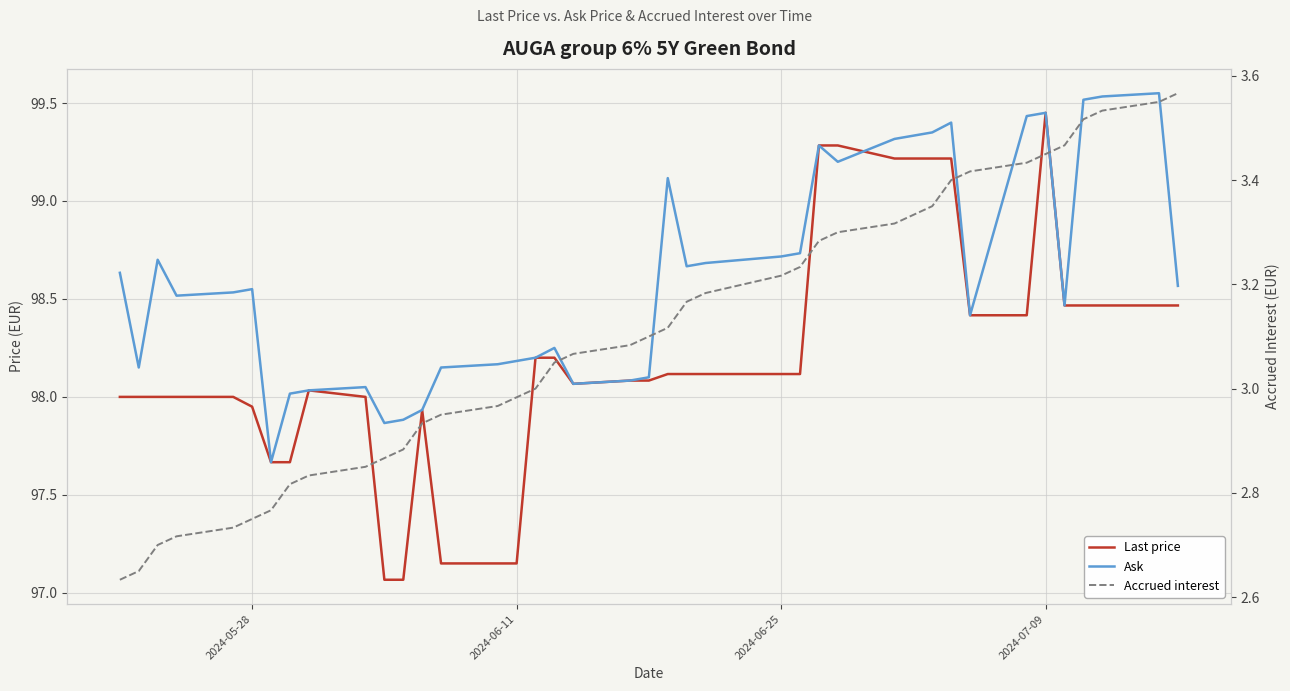

What is the value of the Last price point at the 35th from the left?

99.5